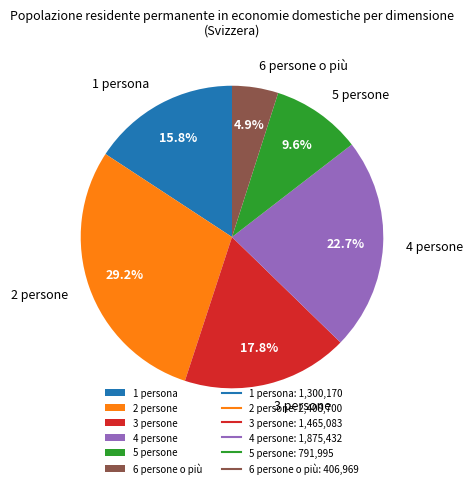

The 5 persone slice represents 1% of the pie. True or false?

False